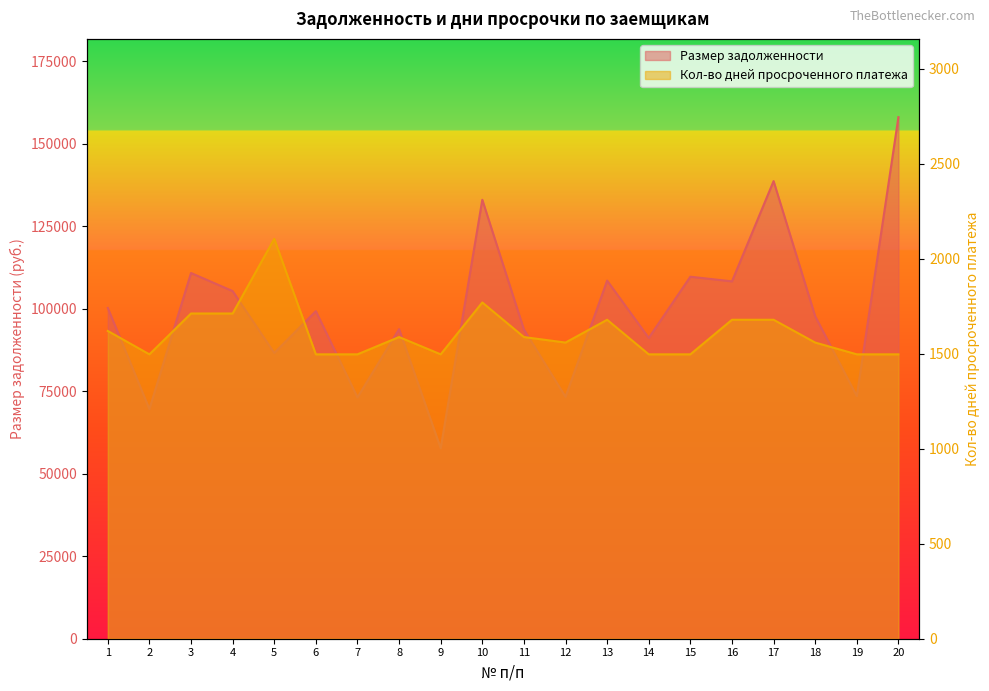

At which label does Кол-во дней просроченного платежа reach its peak?

5